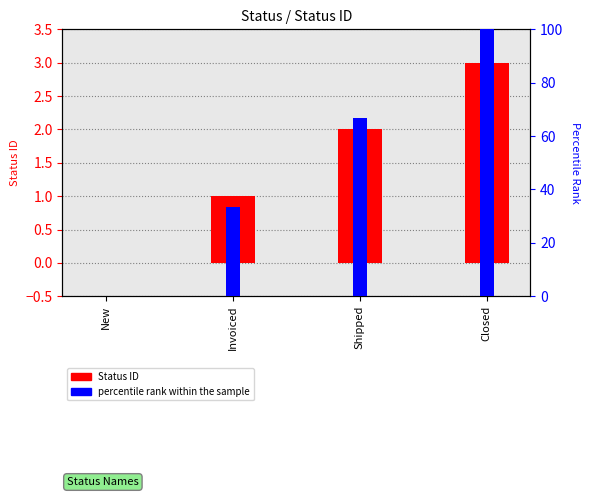

What is the difference between the second highest and minimum values in the Status ID series?

2.0